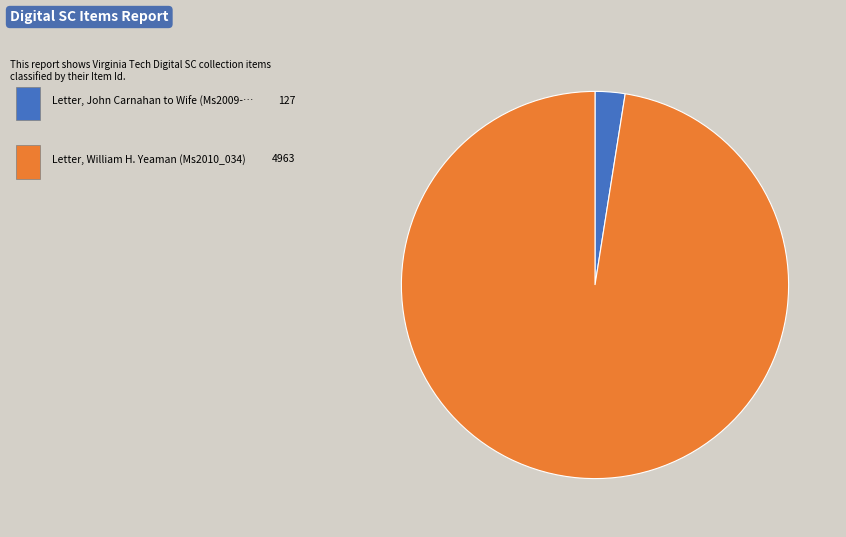

Count the number of slices in the pie.

2